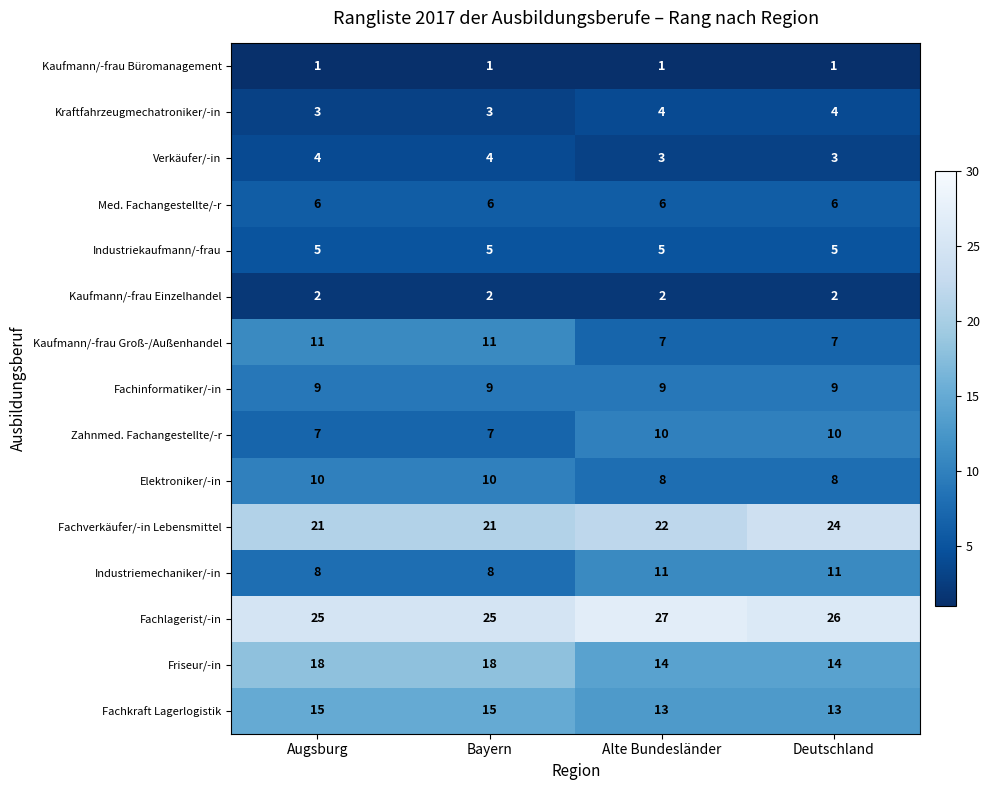

Rank the series at Augsburg from highest to lowest value.

Fachlagerist/-in, Fachverkäufer/-in Lebensmittel, Friseur/-in, Fachkraft Lagerlogistik, Kaufmann/-frau Groß-/Außenhandel, Elektroniker/-in, Fachinformatiker/-in, Industriemechaniker/-in, Zahnmed. Fachangestellte/-r, Med. Fachangestellte/-r, Industriekaufmann/-frau, Verkäufer/-in, Kraftfahrzeugmechatroniker/-in, Kaufmann/-frau Einzelhandel, Kaufmann/-frau Büromanagement